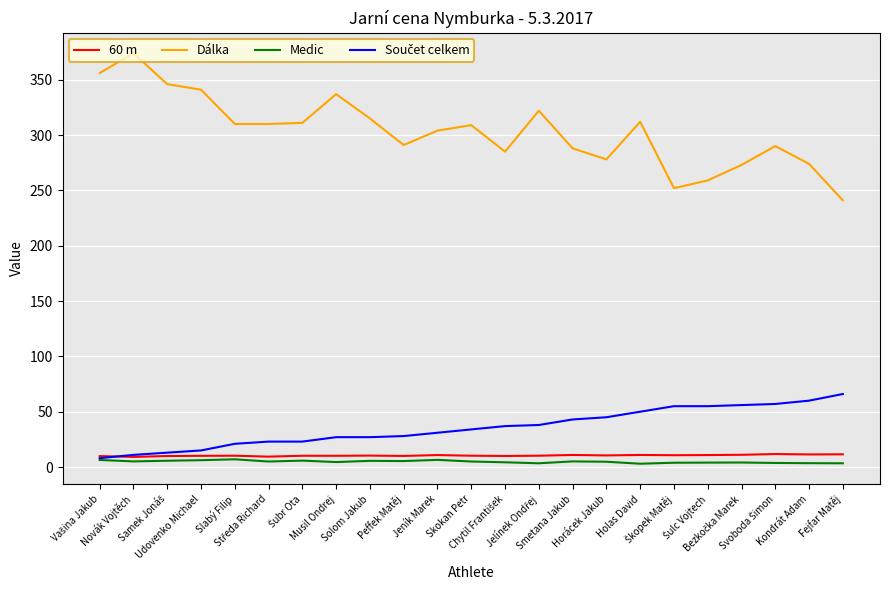

At which category is the sum across all series the highest?

Novák Vojtěch